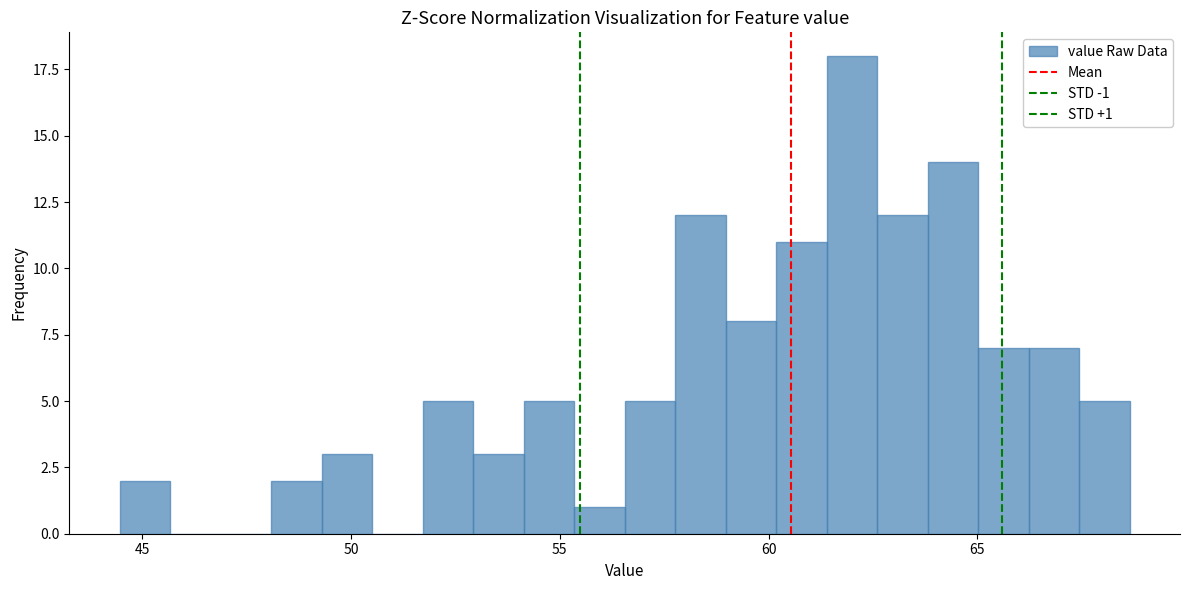

Around what value on the x-axis is the tallest bar? Give the approximate position of its centre, as read against the axis.

62.0